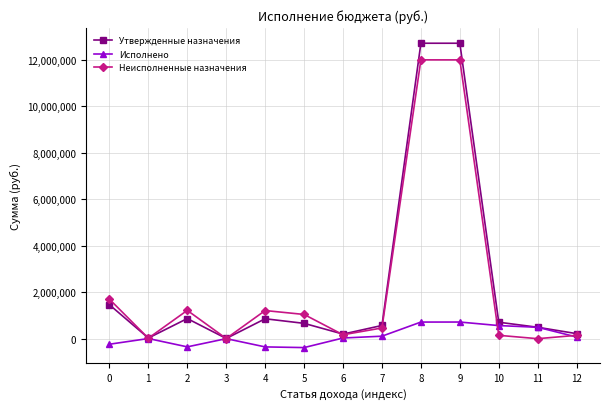

True or false: Неисполненные назначения has more than 1 points higher than both neighbors.

True